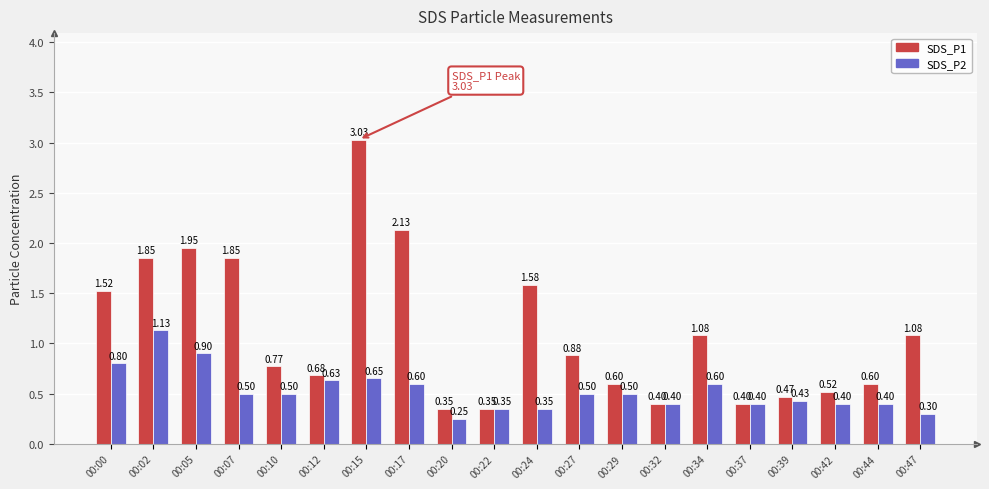

Which label corresponds to the smallest value in the chart?

00:20